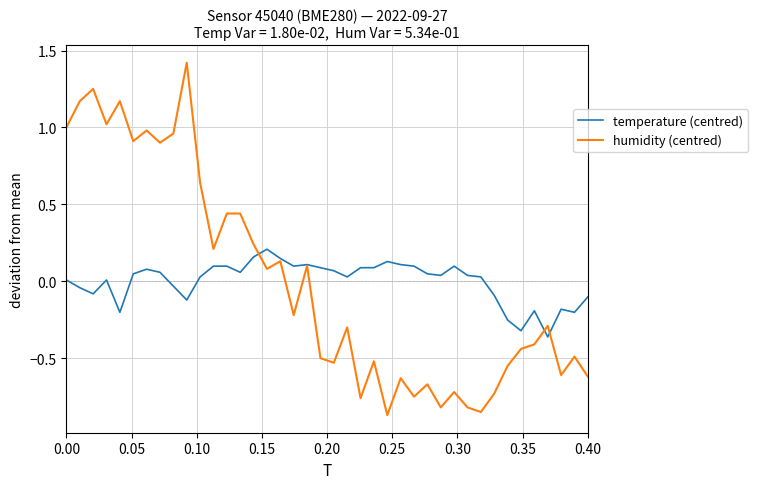

Rank the series by their maximum value, from lowest to highest.

temperature (centred), humidity (centred)